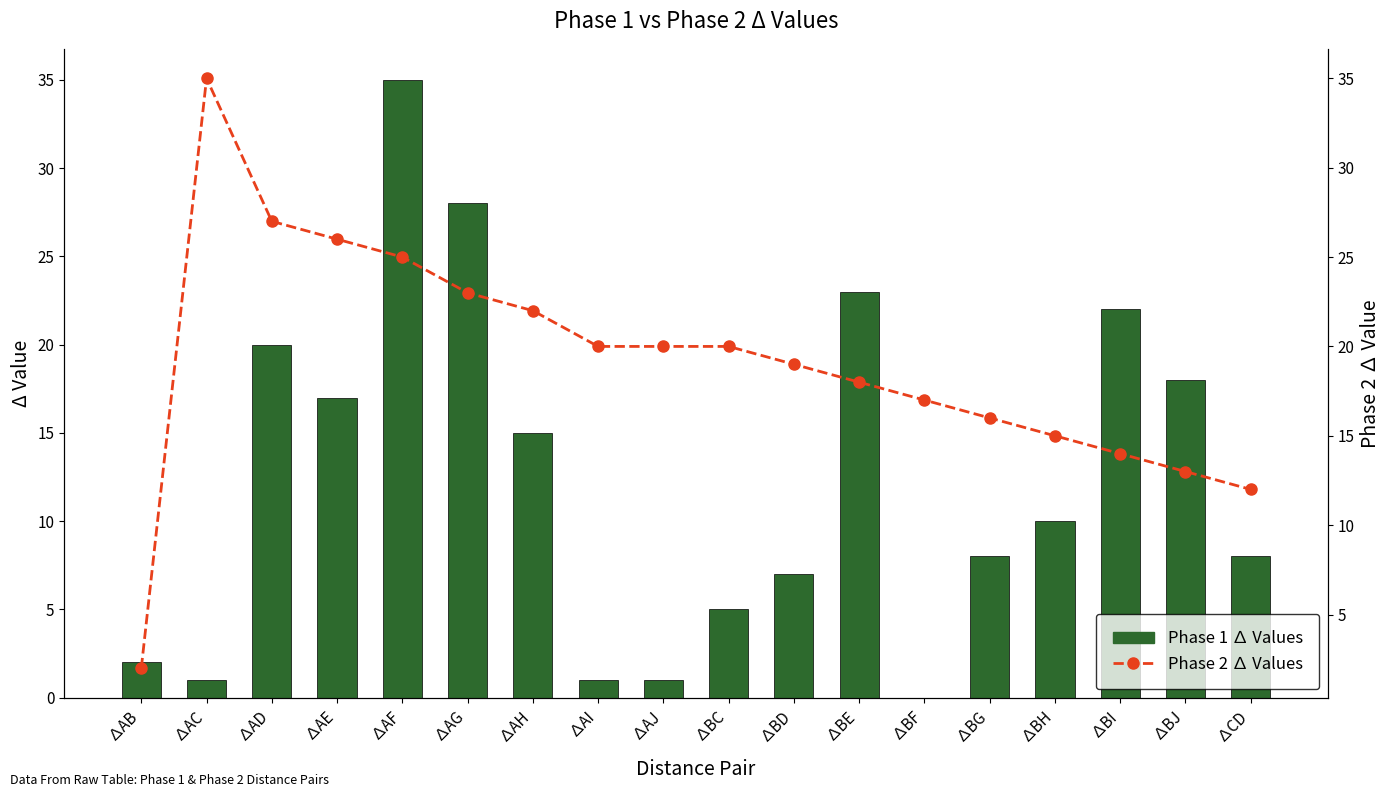

What is the label of the 16th bar from the left?

∆BI